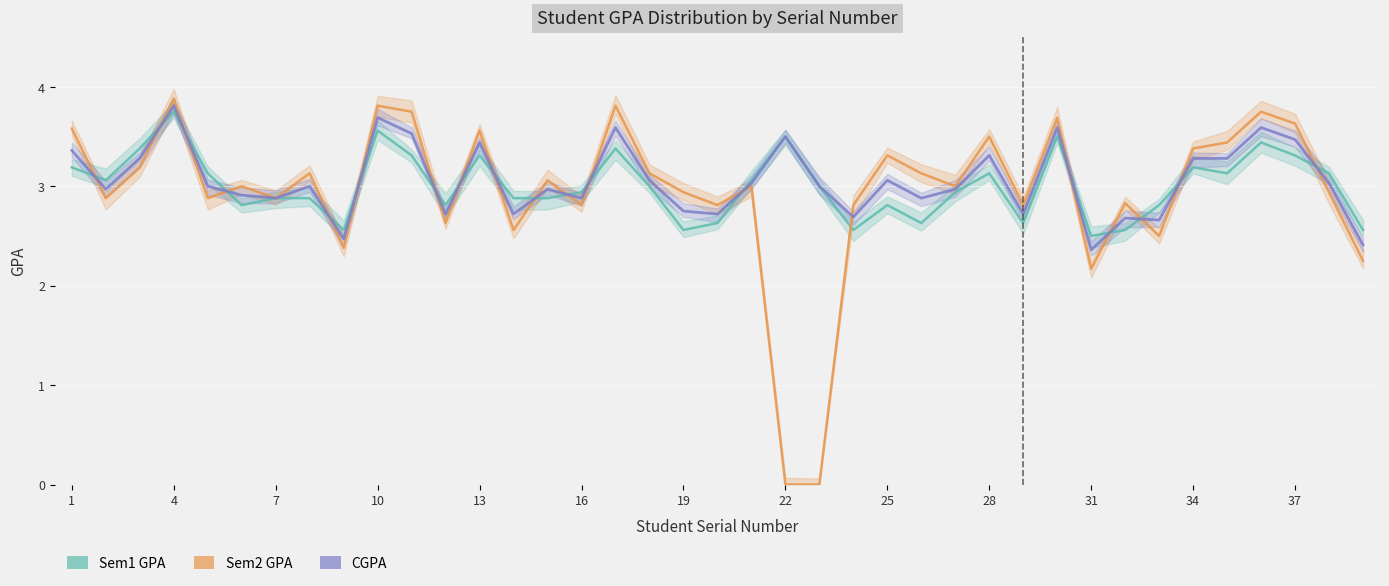

Is this an area chart (filled region under the line)?

No